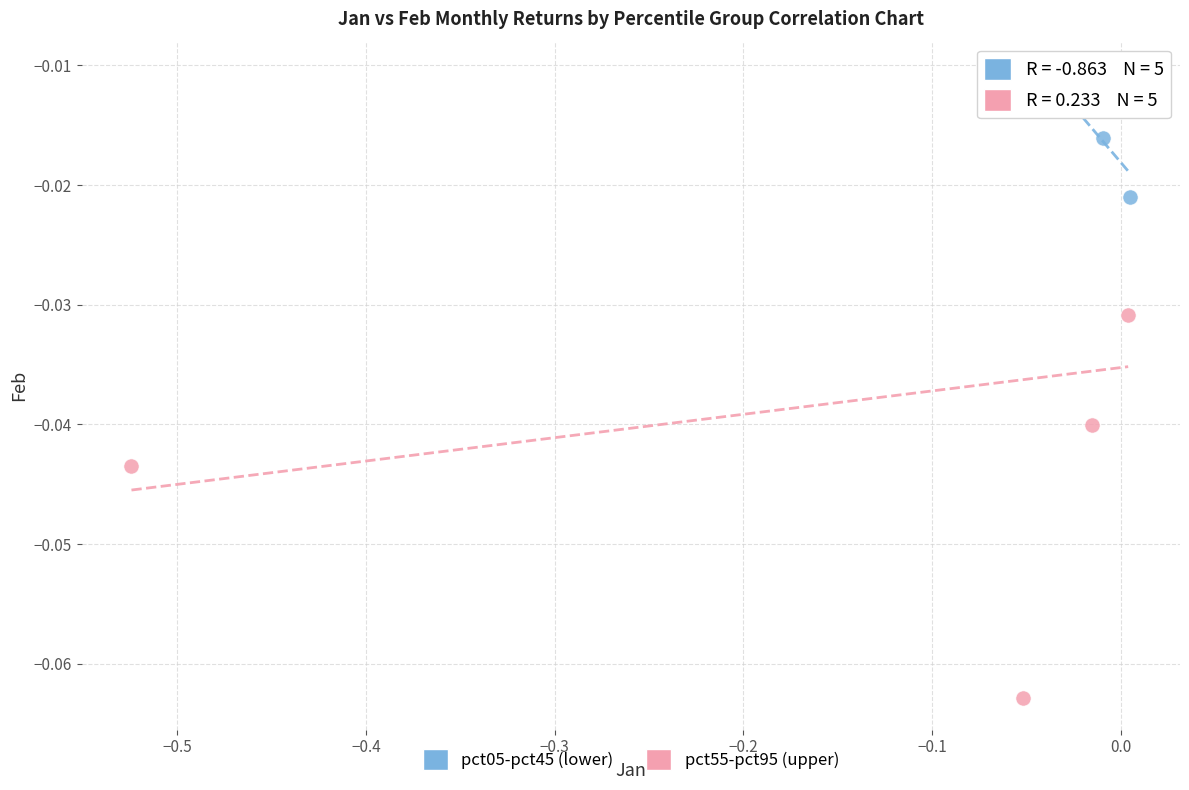

Which series reaches the minimum Y coordinate?

pct55-pct95 (upper)